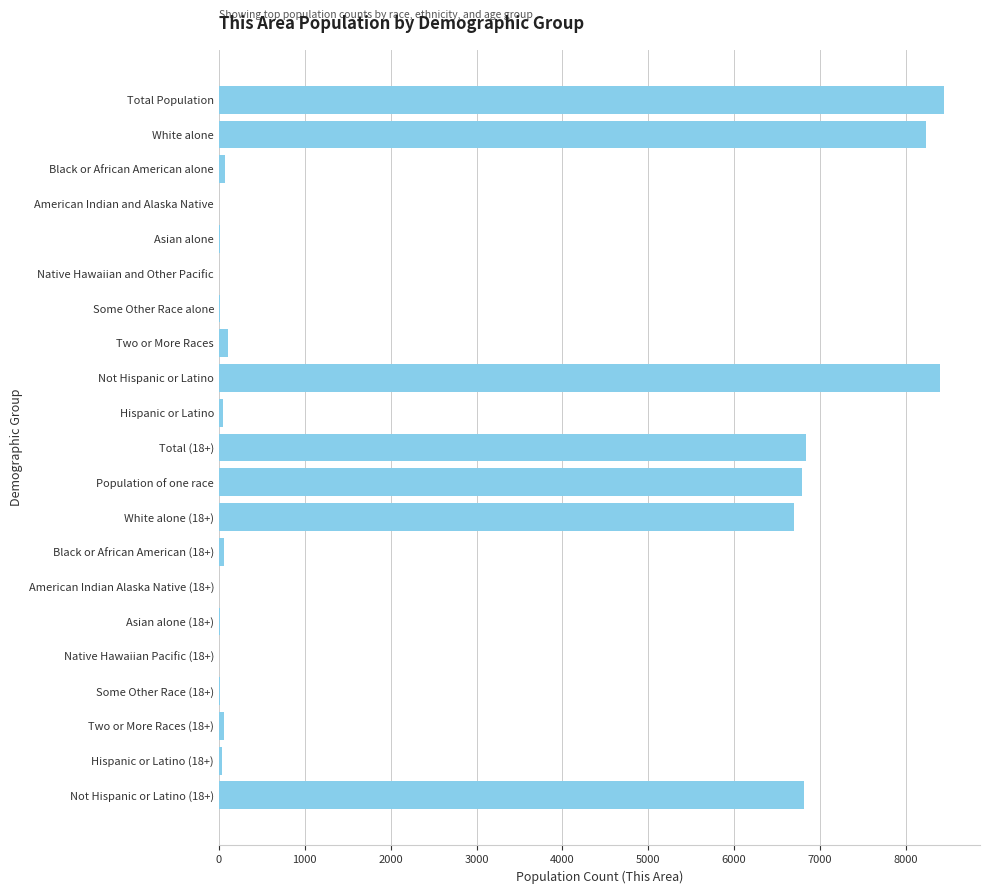

What is the sum of all values?

52628